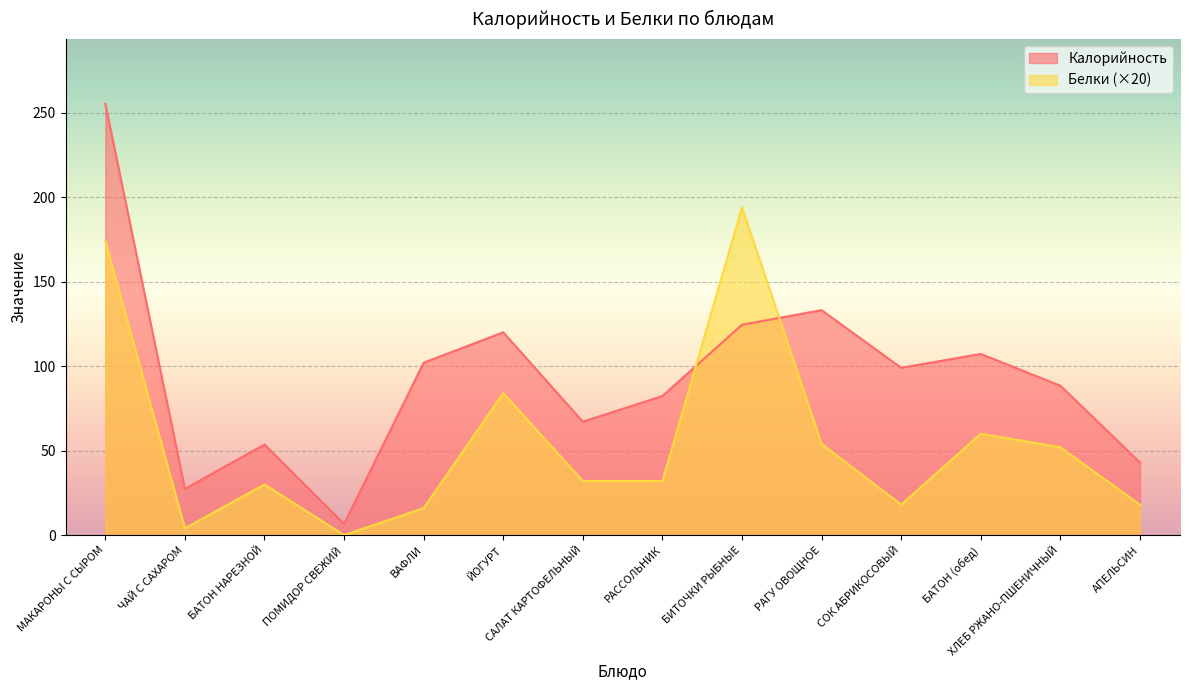

What value does the Белки series have at СОК АБРИКОСОВЫЙ?

18.0